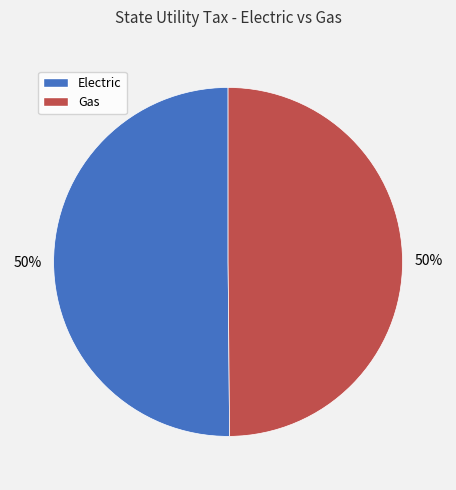

To the nearest percent, what percentage of the pie is Electric?

50%